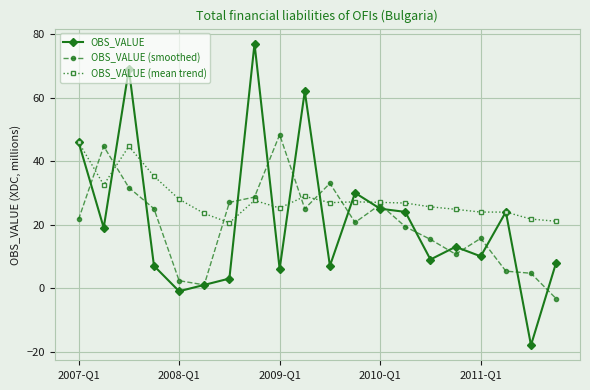

What is the value of the OBS_VALUE point at the 3rd from the left?

69.0